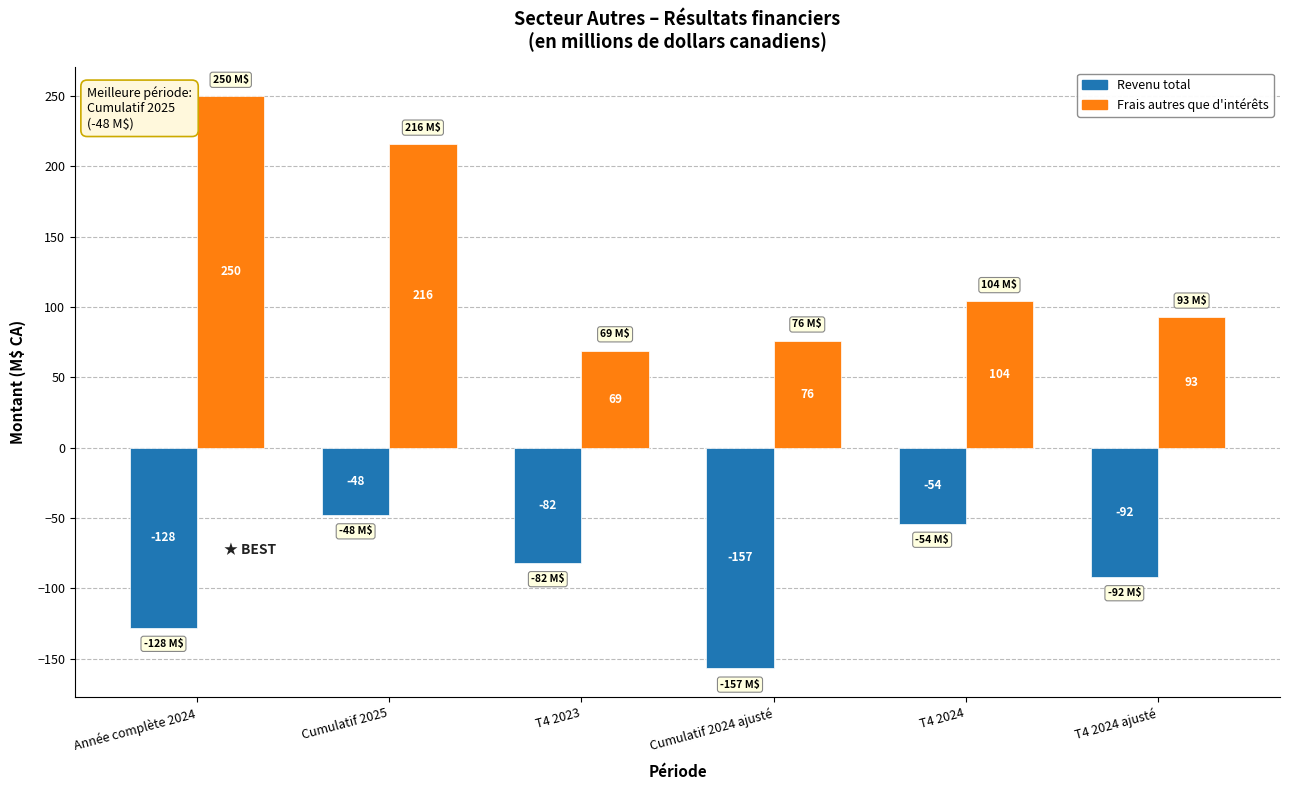

What is the label of the 2nd bar from the right?

T4 2024